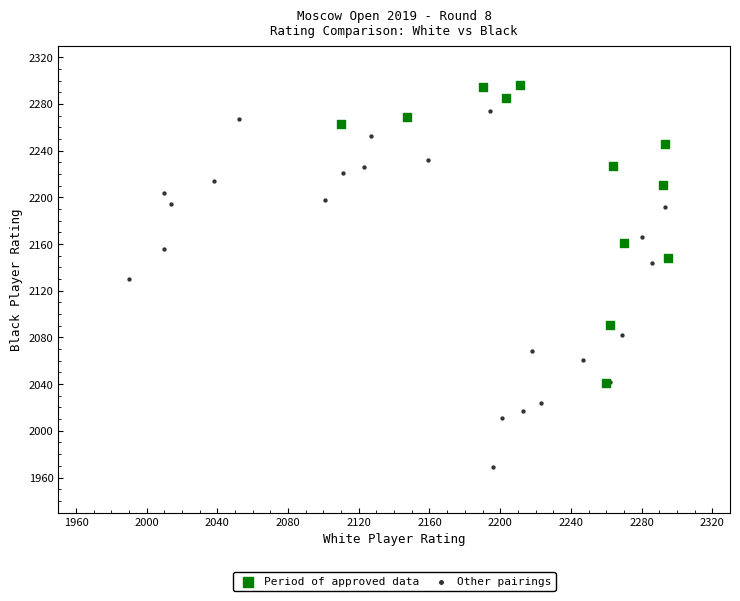

Which series has the widest spread of Y values?

Other pairings